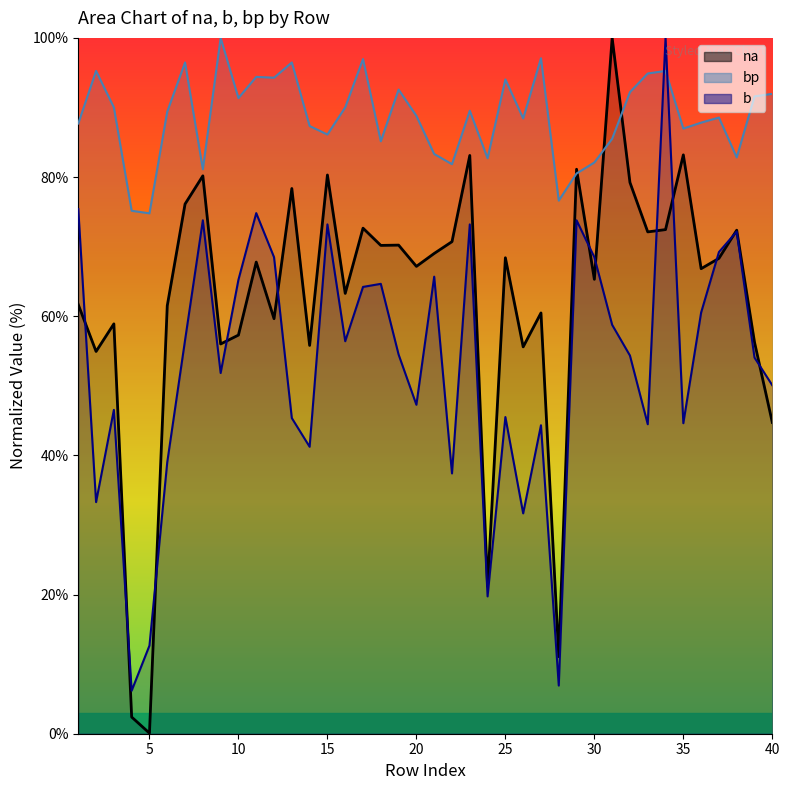

Which label corresponds to the smallest value in the chart?

5